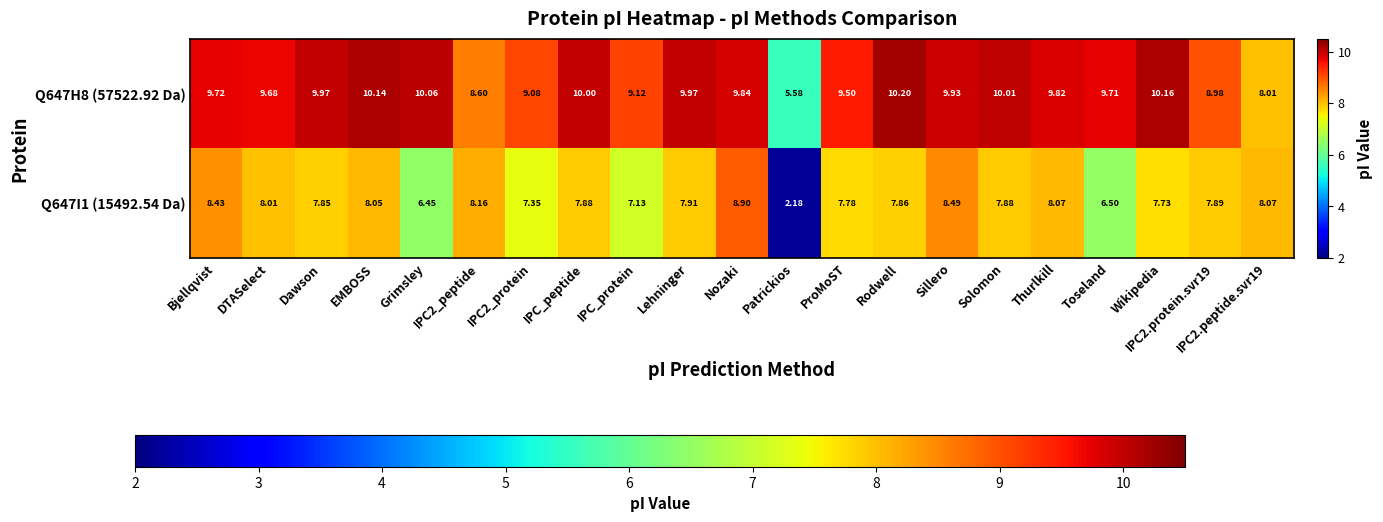

Is the value of Q647H8 (57522.92 Da) at IPC2.protein.svr19 greater than the value of Q647I1 (15492.54 Da) at Sillero?

Yes